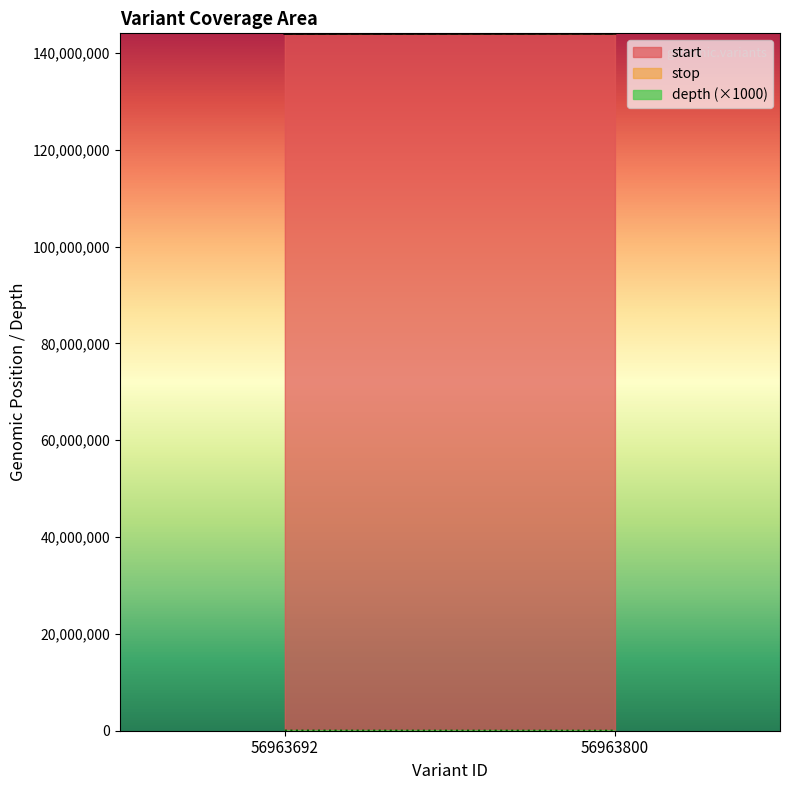

How many values in the depth series are below 32?

1